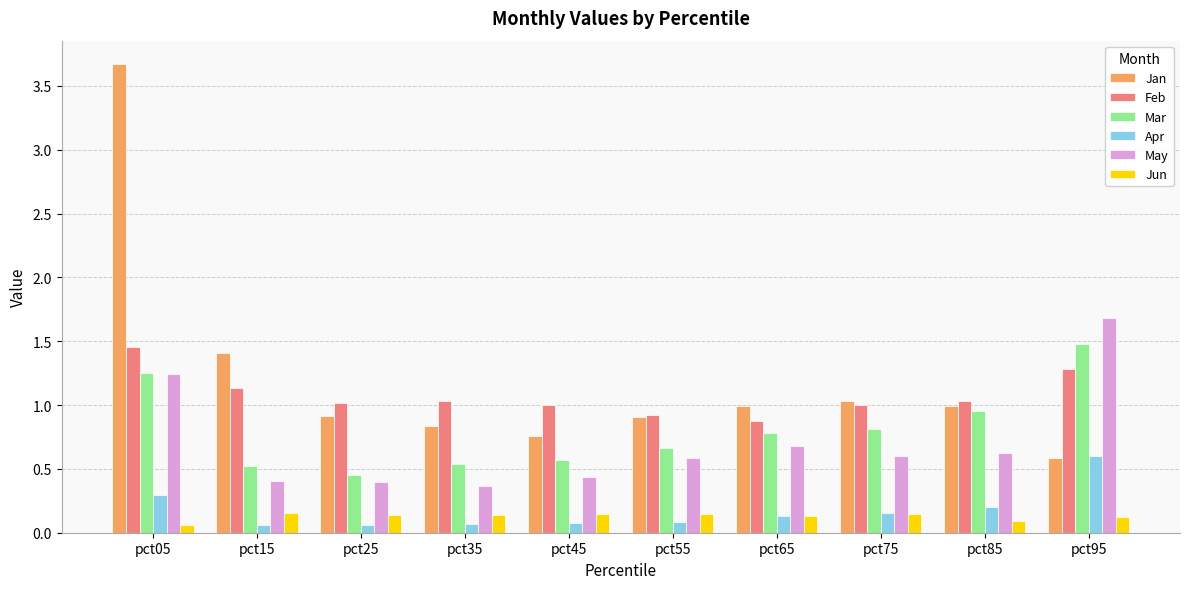

What is the highest value of the Jan series?

3.7